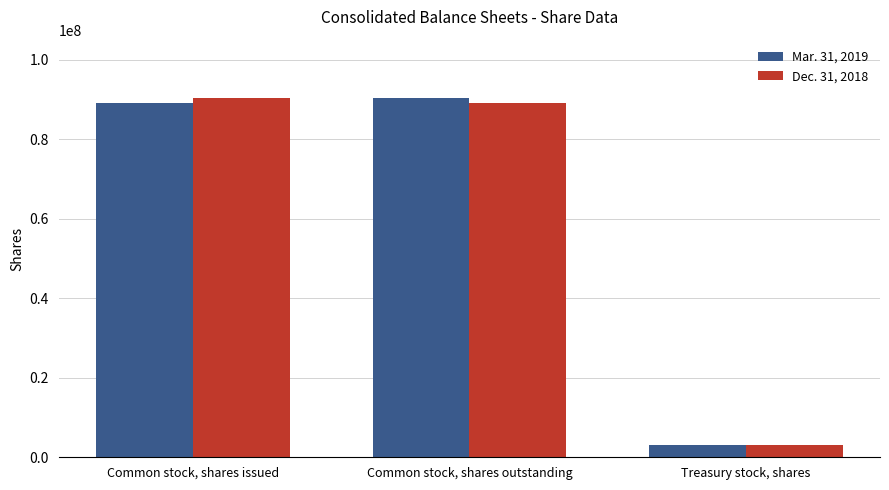

The value of Mar. 31, 2019 at Treasury stock, shares is 3093000. True or false?

True